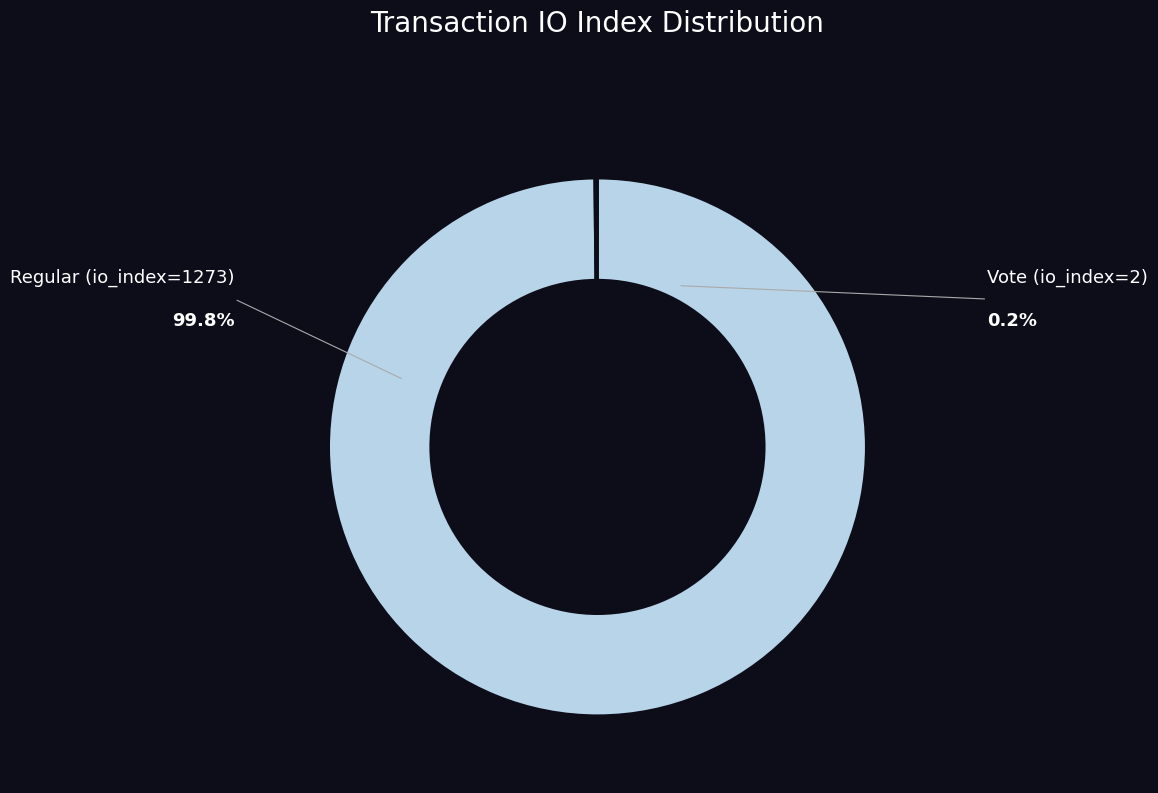

To the nearest percent, what is the difference between the largest and smallest slice percentages?

100%